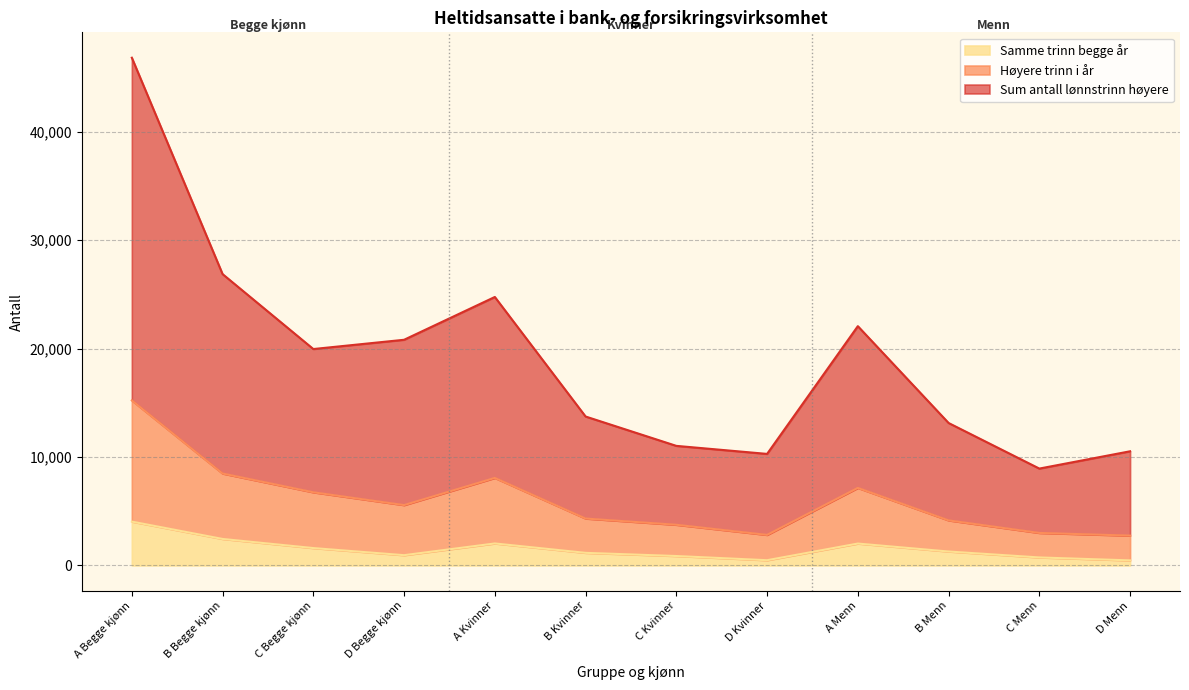

What are all the series names shown in the legend?

Samme trinn begge år, Høyere trinn i år, Sum antall lønnstrinn høyere